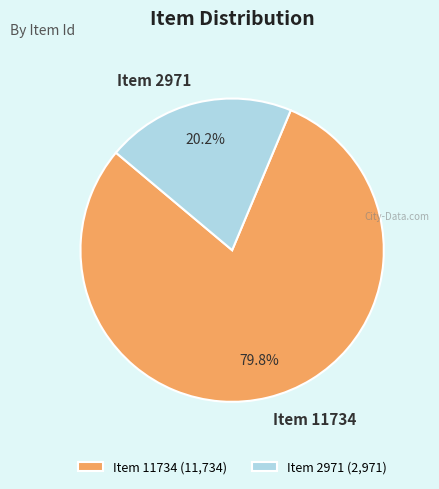

Between Item 11734 and Item 2971, which is larger?

Item 11734